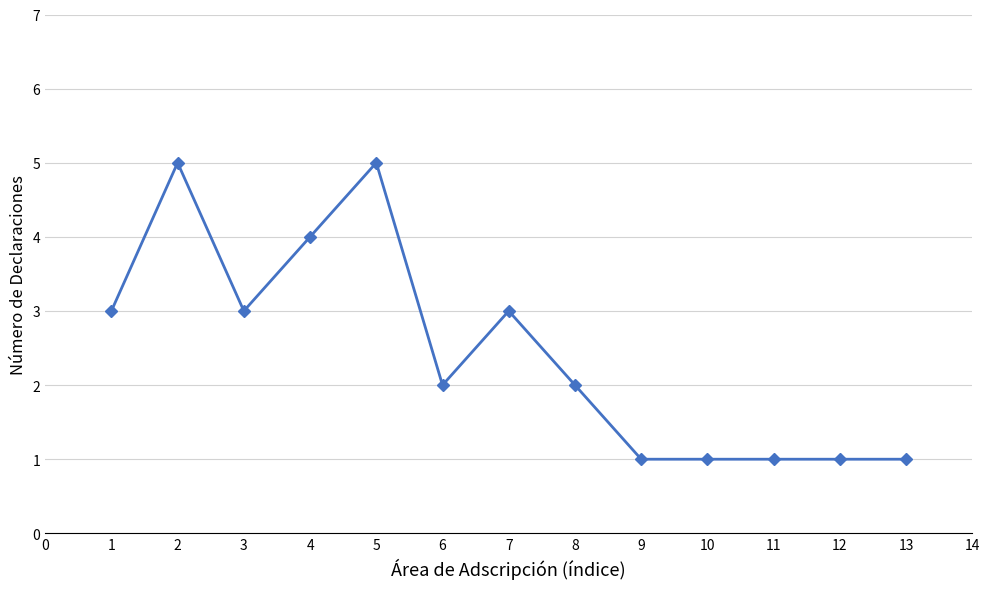

Which has a higher value, 3 or 6?

3